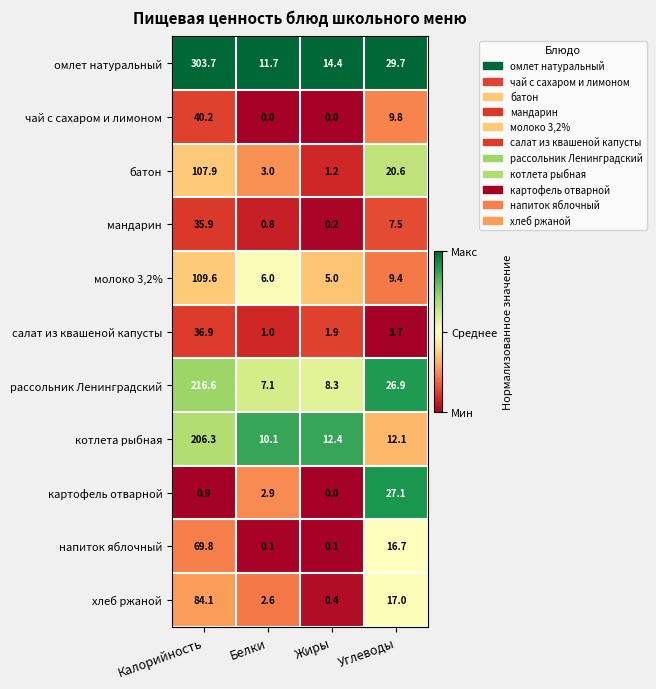

What is the sum of the салат из квашеной капусты values at Белки and Жиры?

2.9